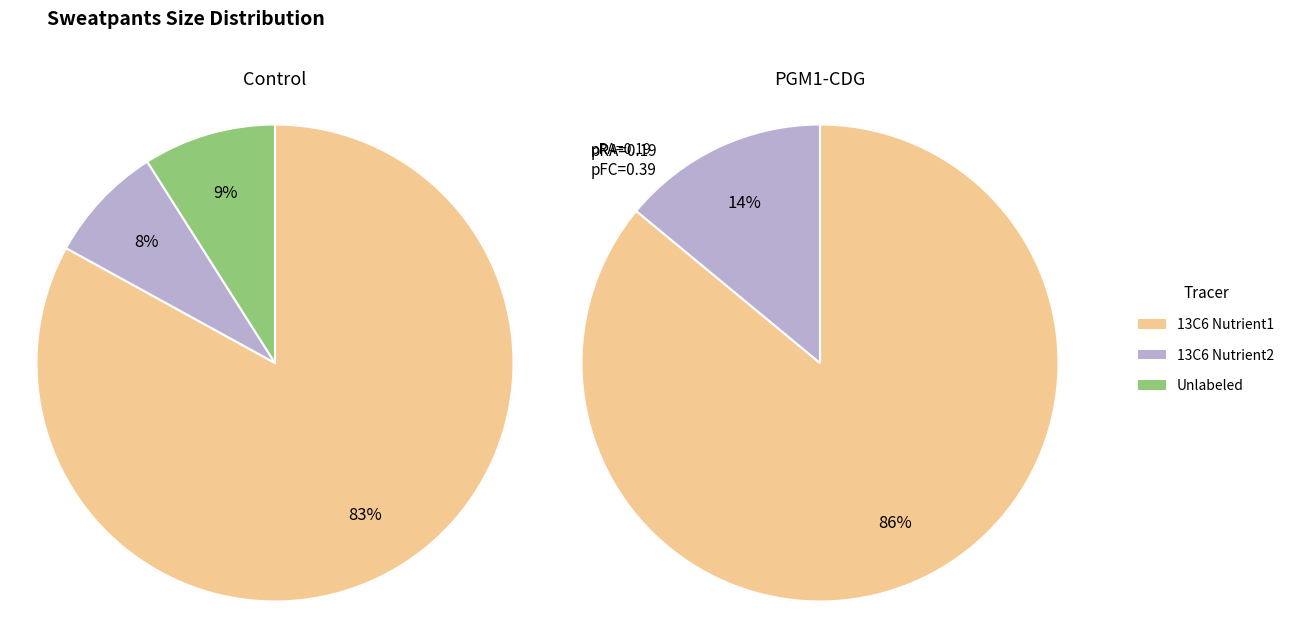

What percentage is NOT represented by S?

86.0%